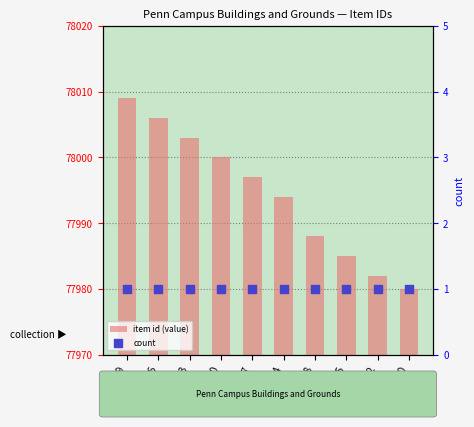

Which series has the largest total across all categories?

item id (value)